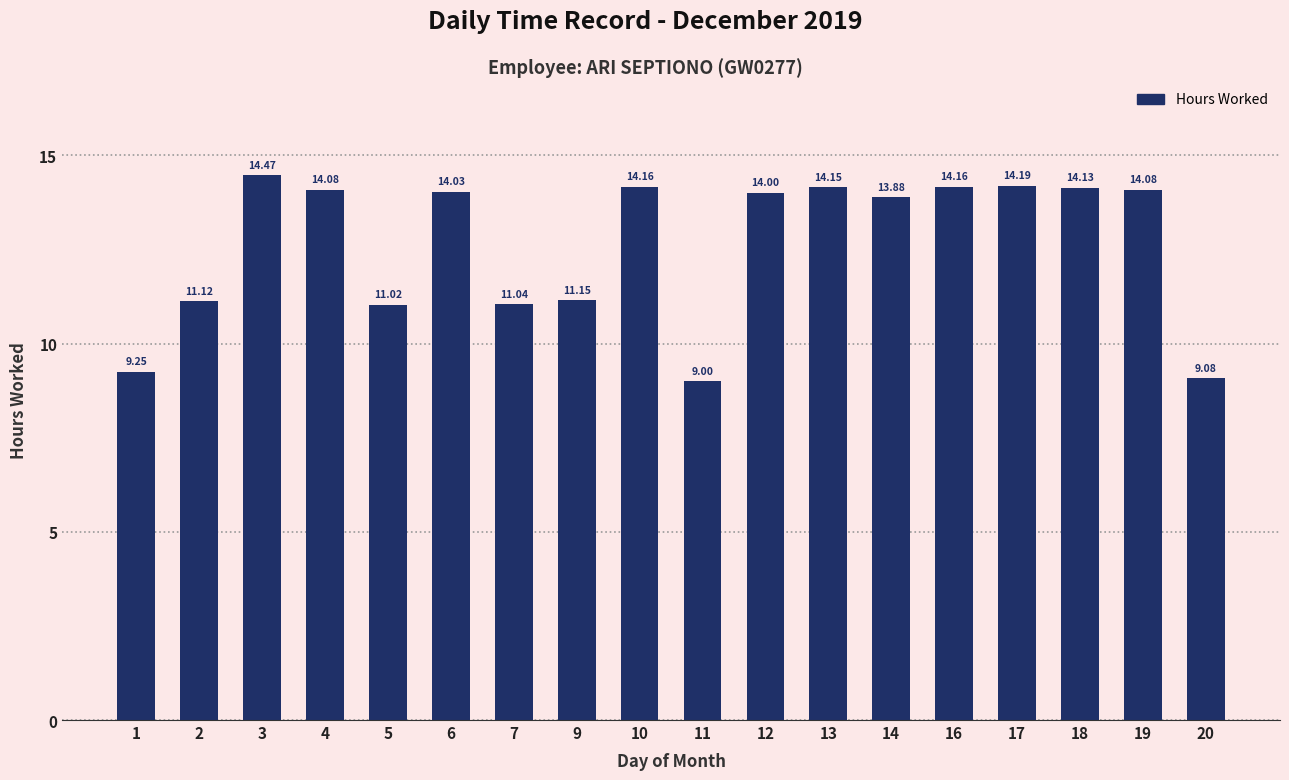

Is it true that the value at 13 is 24.4?

False